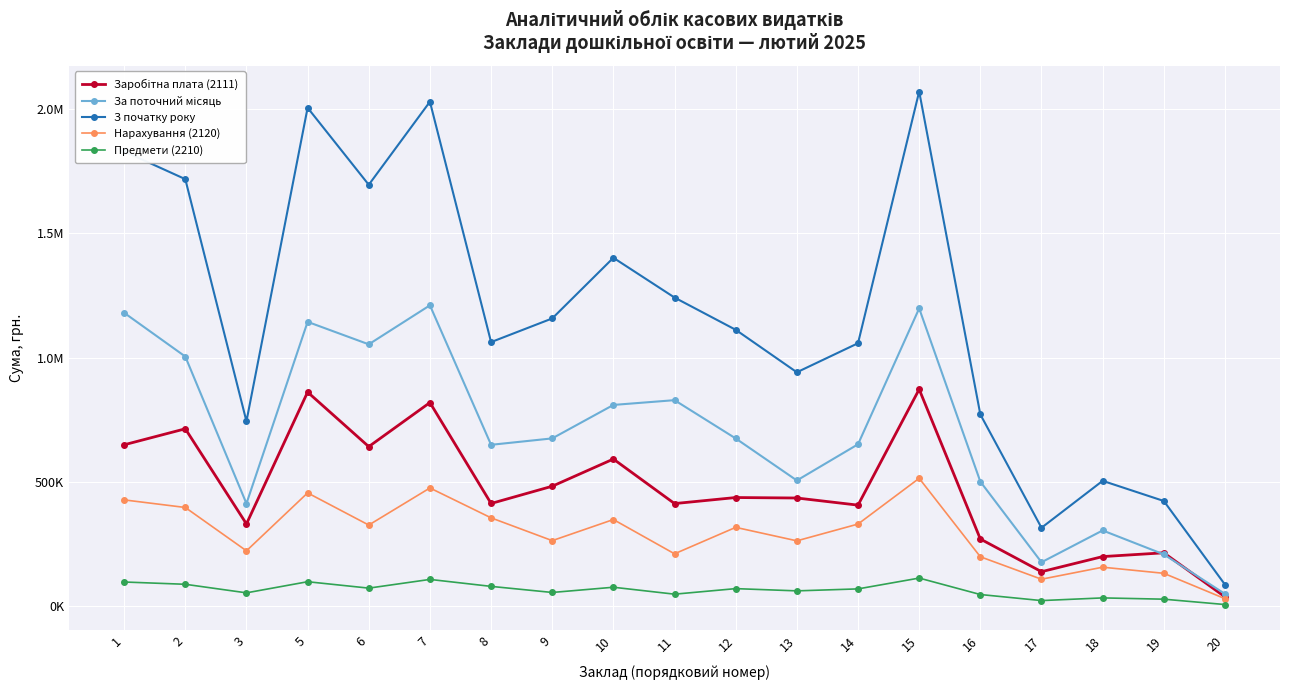

Does the chart have visible grid lines?

Yes